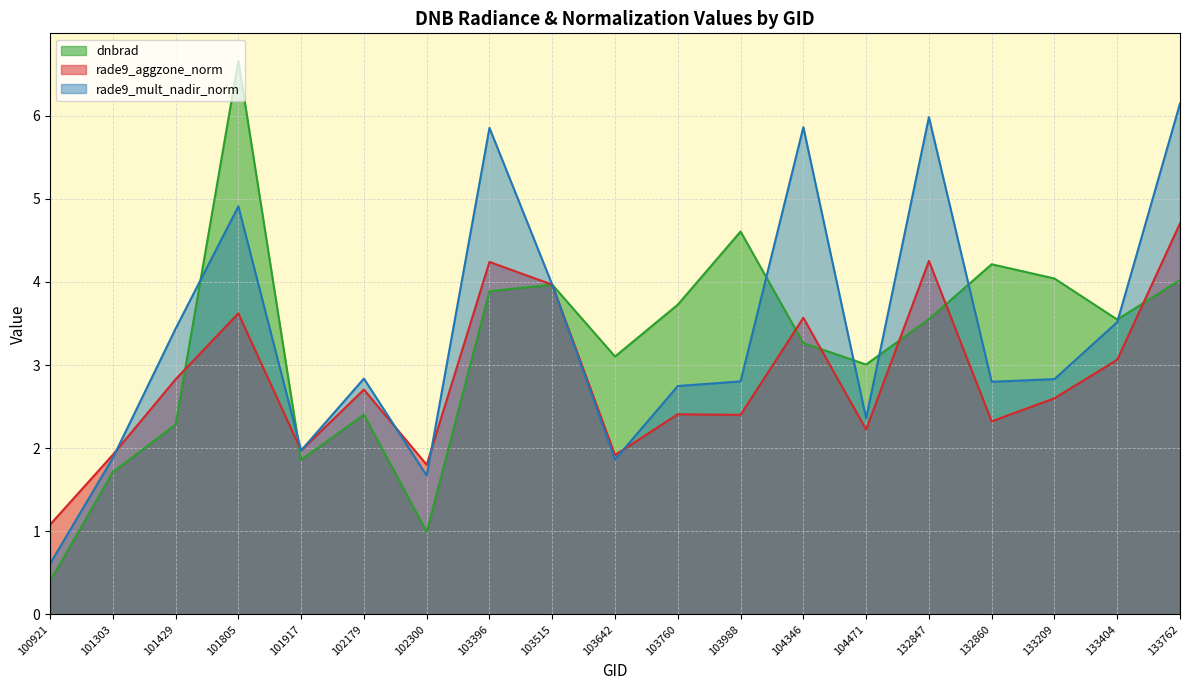

How many interior local valleys does the rade9_mult_nadir_norm series have?

5